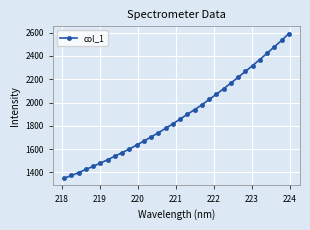

Reading left to right, transcribe all the data shown in this chart.

1349.2	1372.9	1398.1	1425.4	1451.7	1479.7	1508.6	1539.2	1569.5	1601.4	1634.5	1668.9	1704.5	1740.4	1778.7	1816.8	1858.8	1898.9	1939.4	1980.1	2026.3	2071.4	2118.4	2167.0	2216.9	2267.1	2317.6	2369.7	2423.6	2479.0	2533.5	2592.8